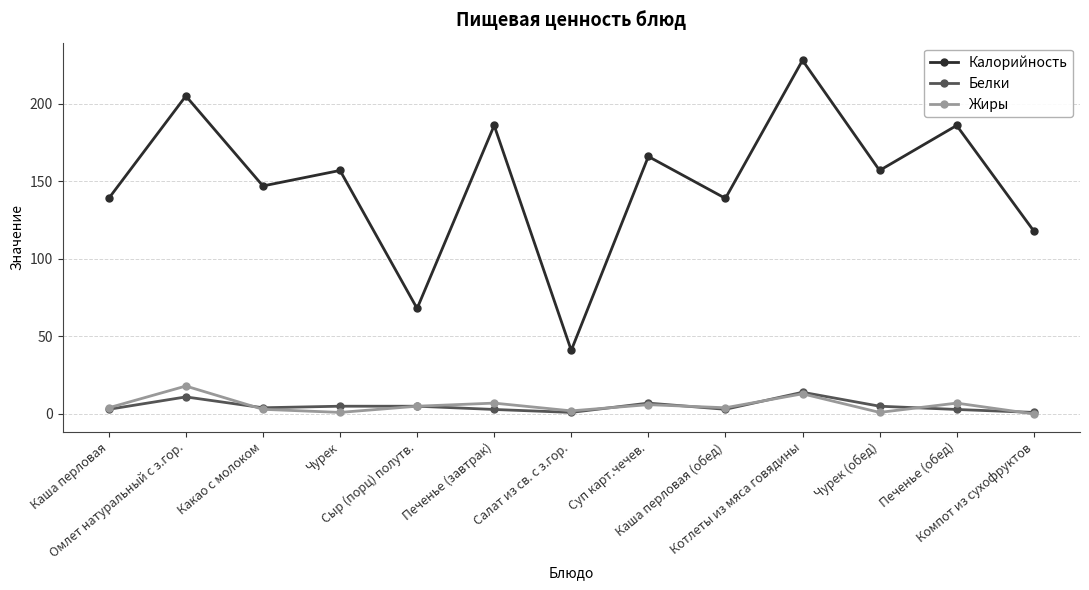

What is the value of the Белки point at the 1st from the left?

3.0